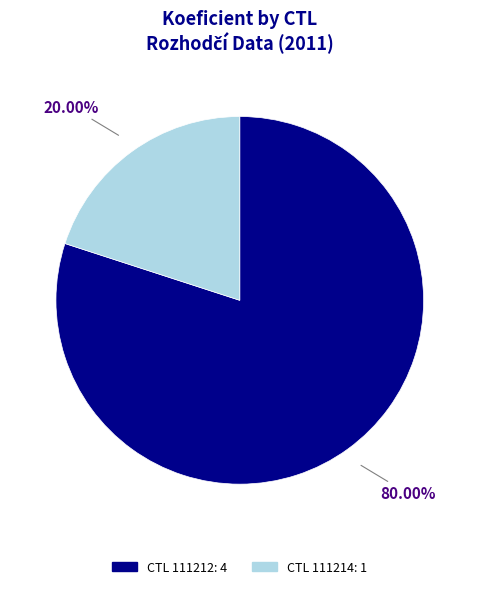

Does any single category account for the majority?

Yes